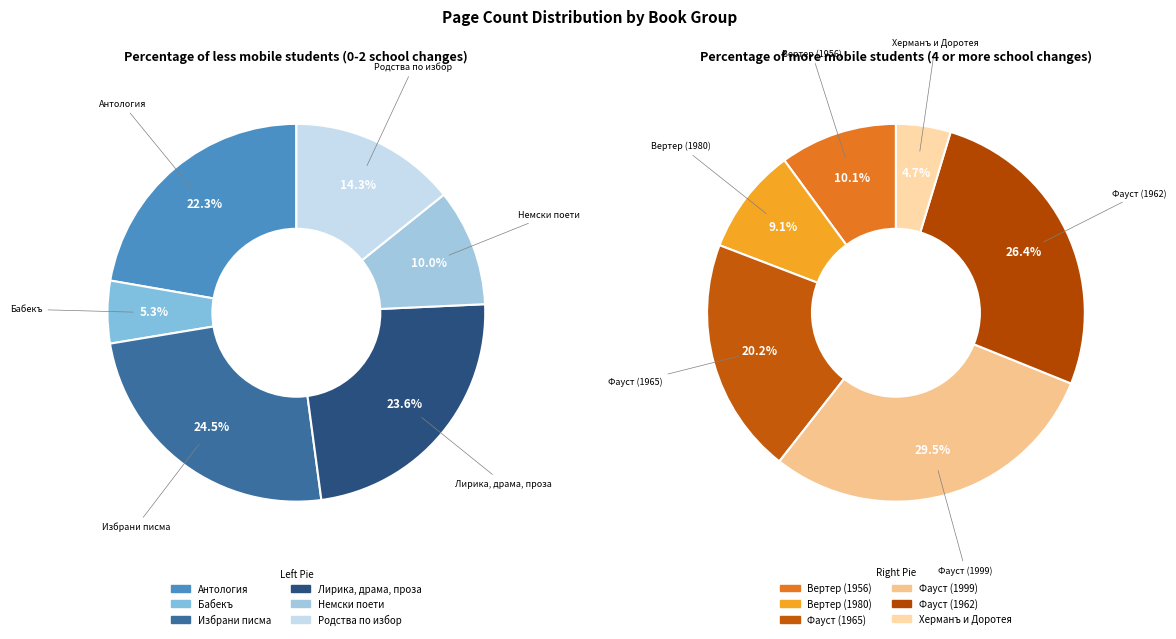

Which category has the smallest portion of the pie?

Херманъ и Доротея